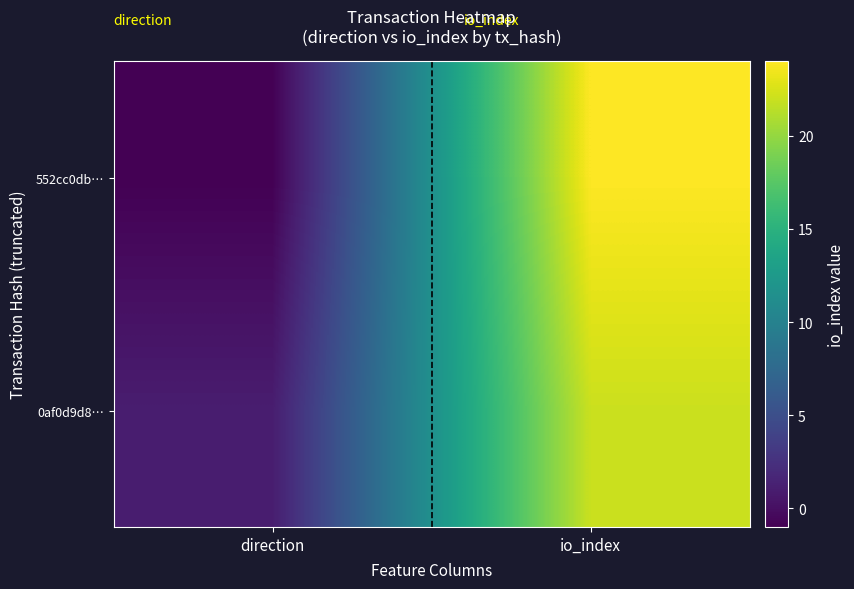

Reading right to left, list all the values displayed in this chart.

552cc0db…: io_index=24	direction=-1
0af0d9d8…: io_index=22	direction=1